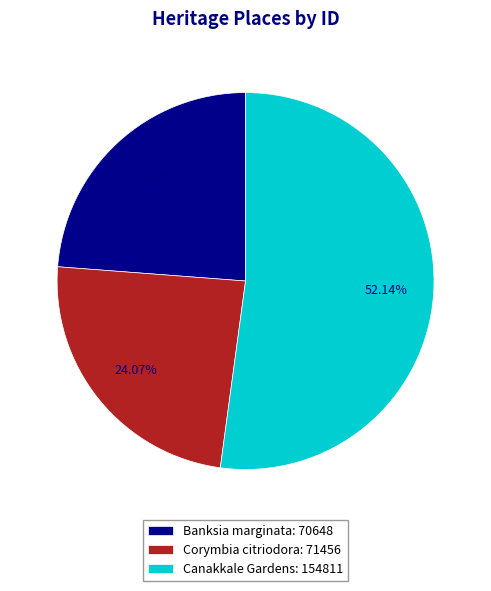

Is there a majority slice in this chart?

Yes